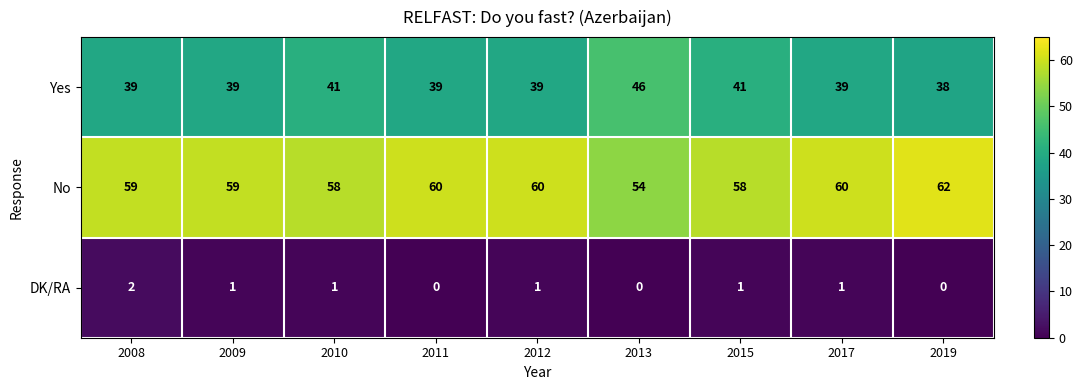

At which label does Yes reach its minimum?

2019